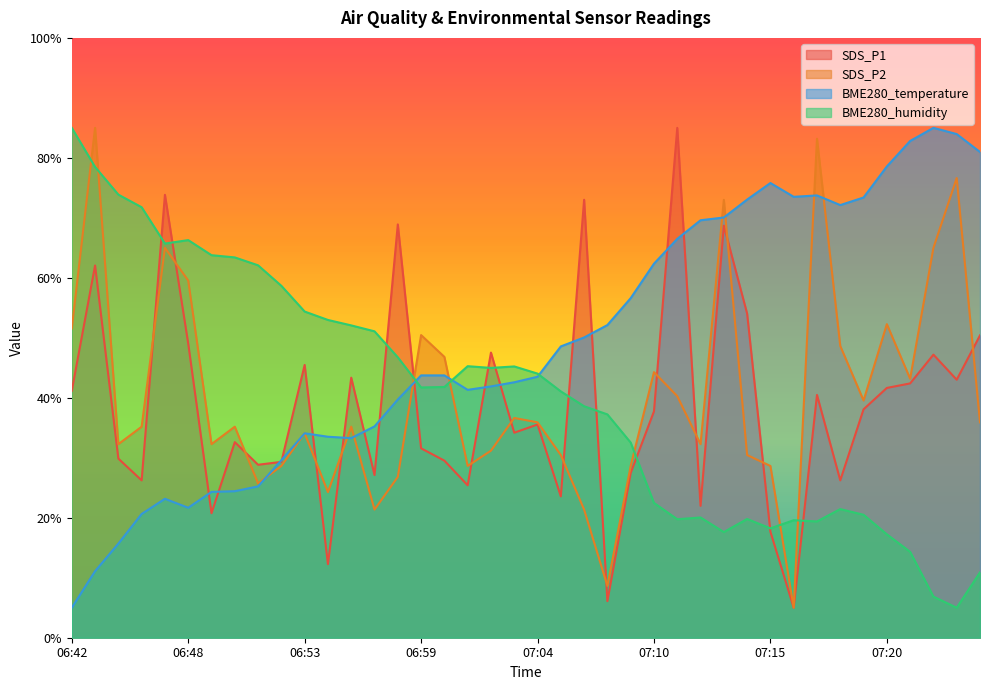

Rank the categories by SDS_P1 value from highest to lowest.

07:11, 06:47, 07:06, 06:58, 07:13, 06:44, 07:14, 07:25, 06:48, 07:02, 07:23, 06:53, 06:56, 07:24, 07:22, 07:20, 06:42, 07:17, 07:19, 07:10, 07:04, 07:03, 06:50, 06:59, 06:45, 07:00, 06:52, 06:51, 07:09, 06:57, 06:46, 07:18, 07:01, 07:05, 07:12, 06:49, 07:15, 06:54, 07:07, 07:16